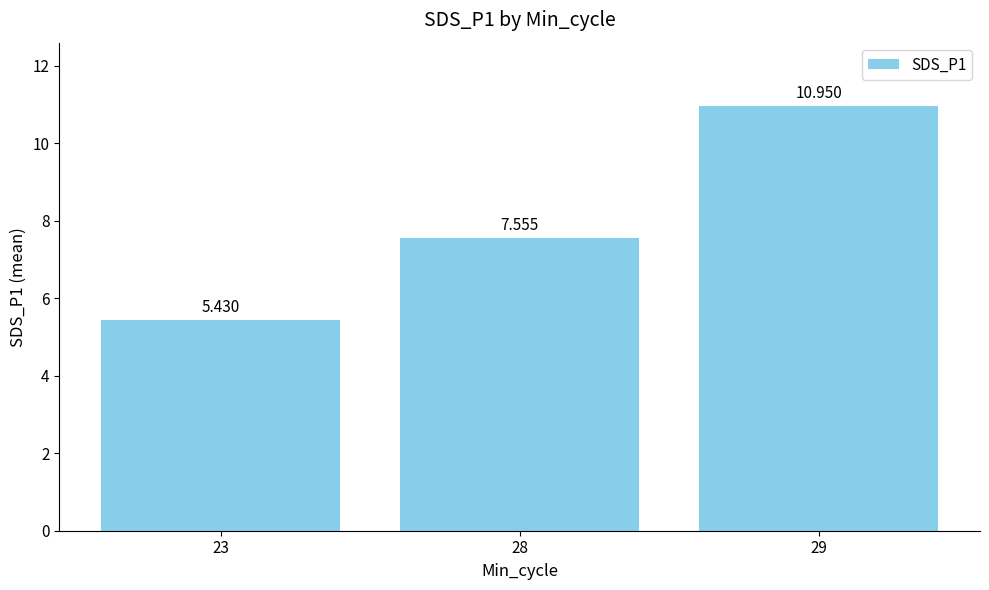

How many bars are there in total?

3